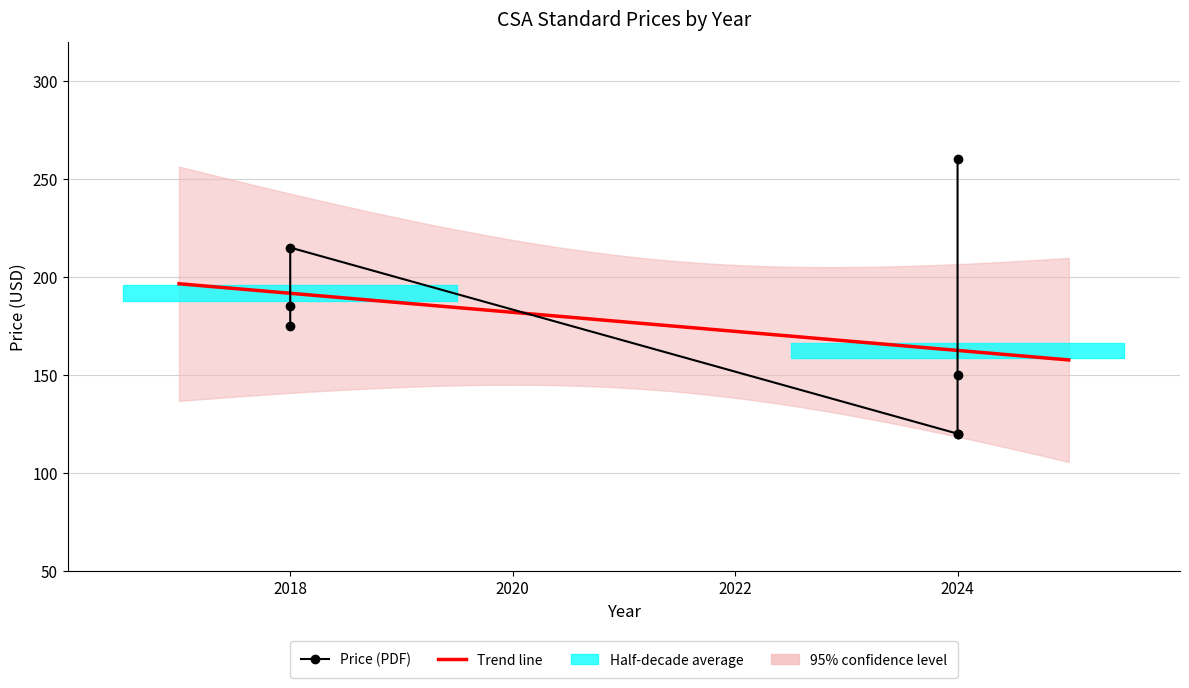

The value at 2018 is 51. True or false?

False